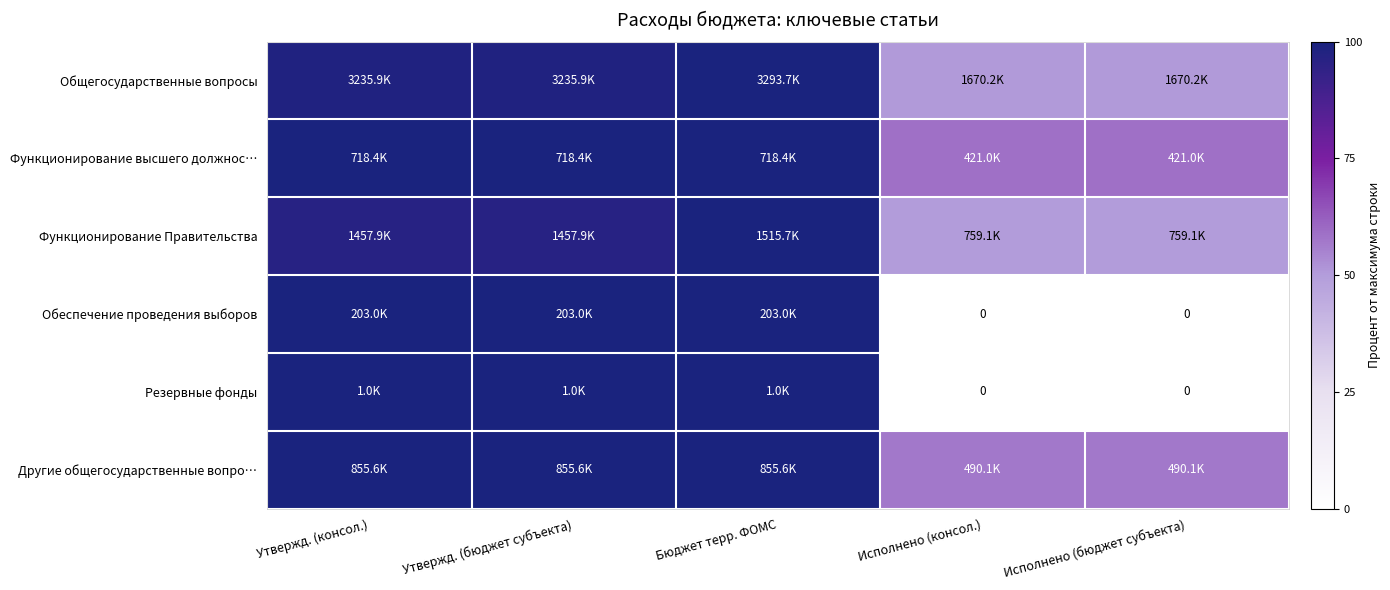

What is the maximum value for Общегосударственные вопросы?

100.0